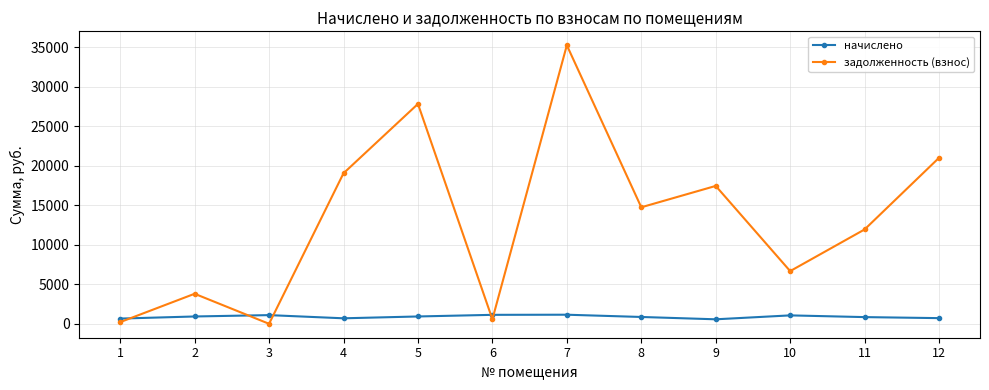

True or false: начислено has a value of 694.9 at 4.

True